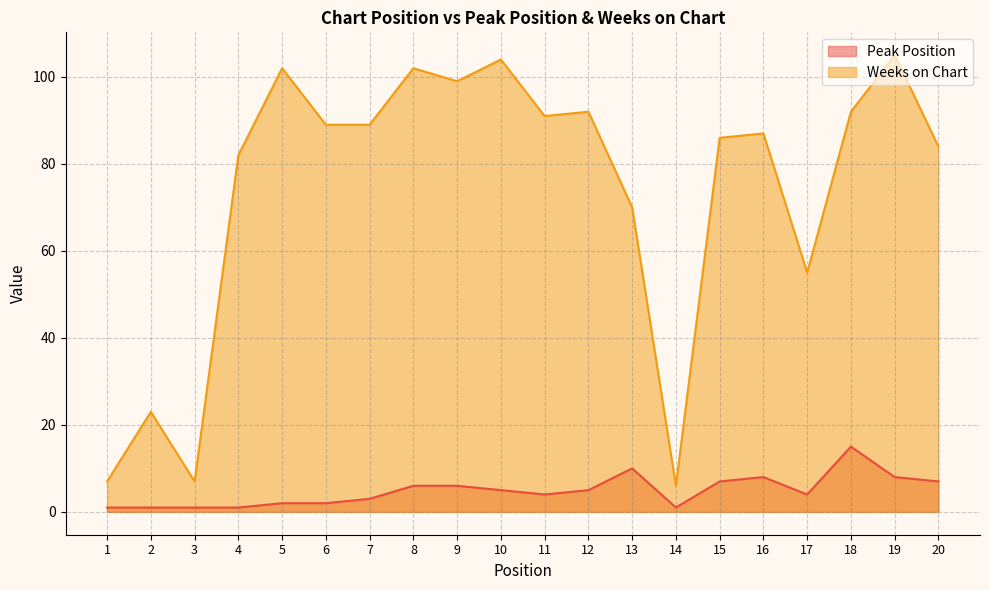

True or false: Peak Position and Weeks on Chart cross at least once.

False